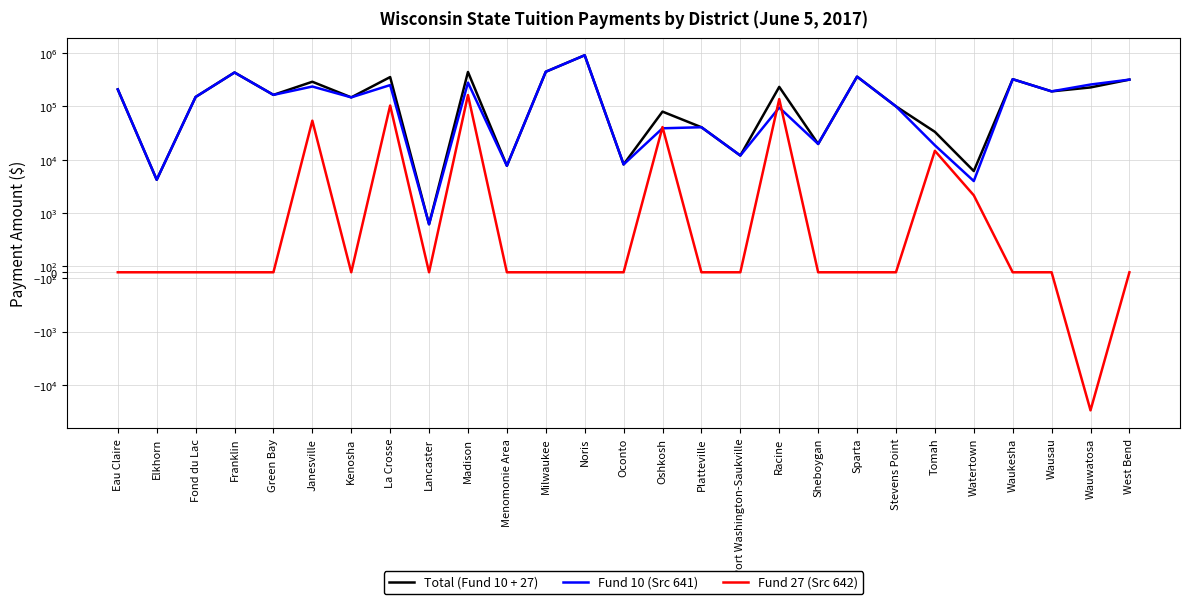

The Fund 27 (Src 642) series shows 0 at Platteville. True or false?

True